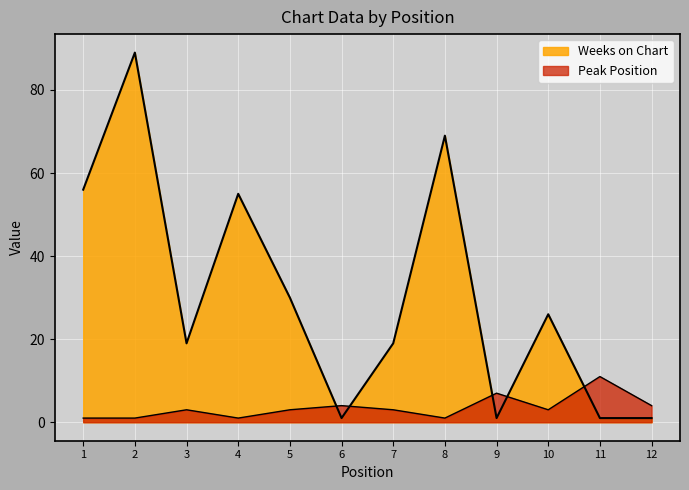

What is the lowest value of the Peak Position series?

1